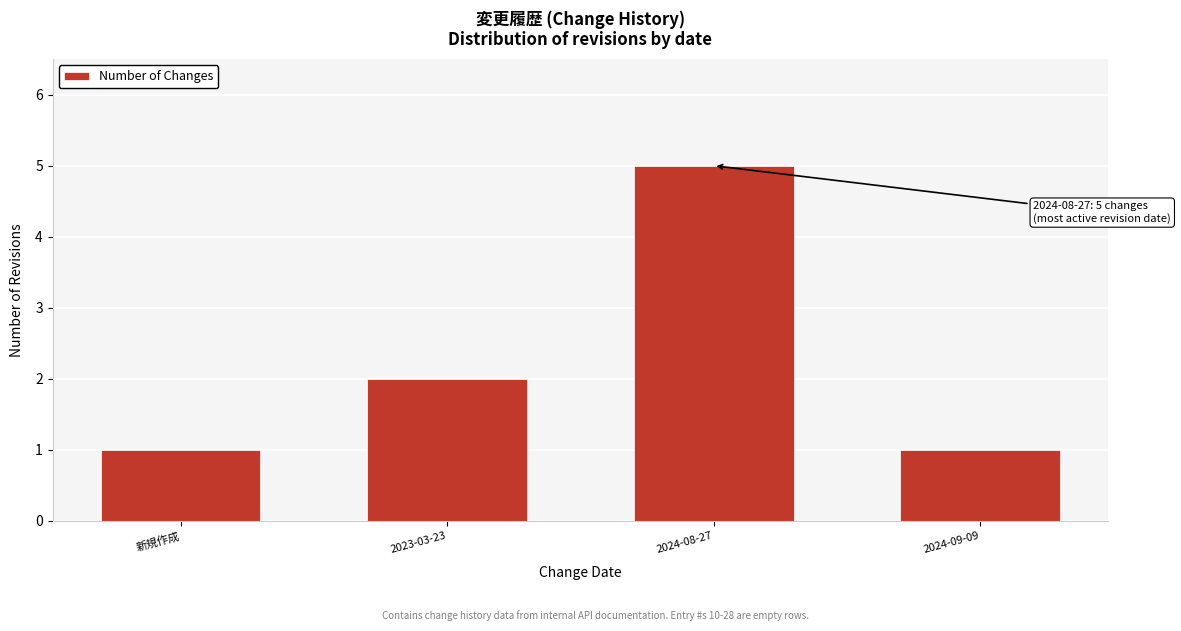

Reading right to left, transcribe all the data shown in this chart.

2024-09-09=1	2024-08-27=5	2023-03-23=2	新規作成=1